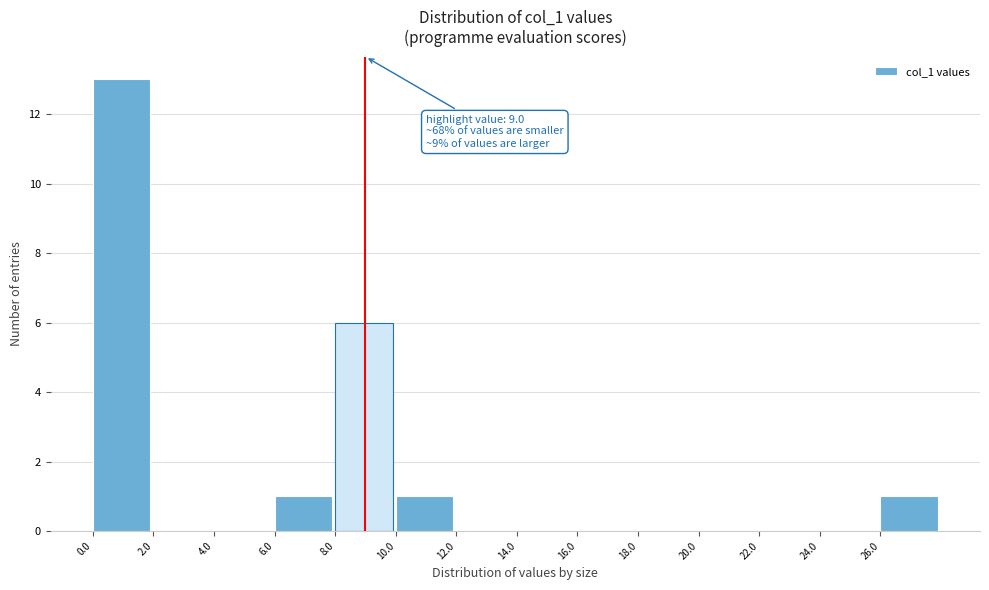

Which range on the x-axis has the tallest bar?

0 to 2